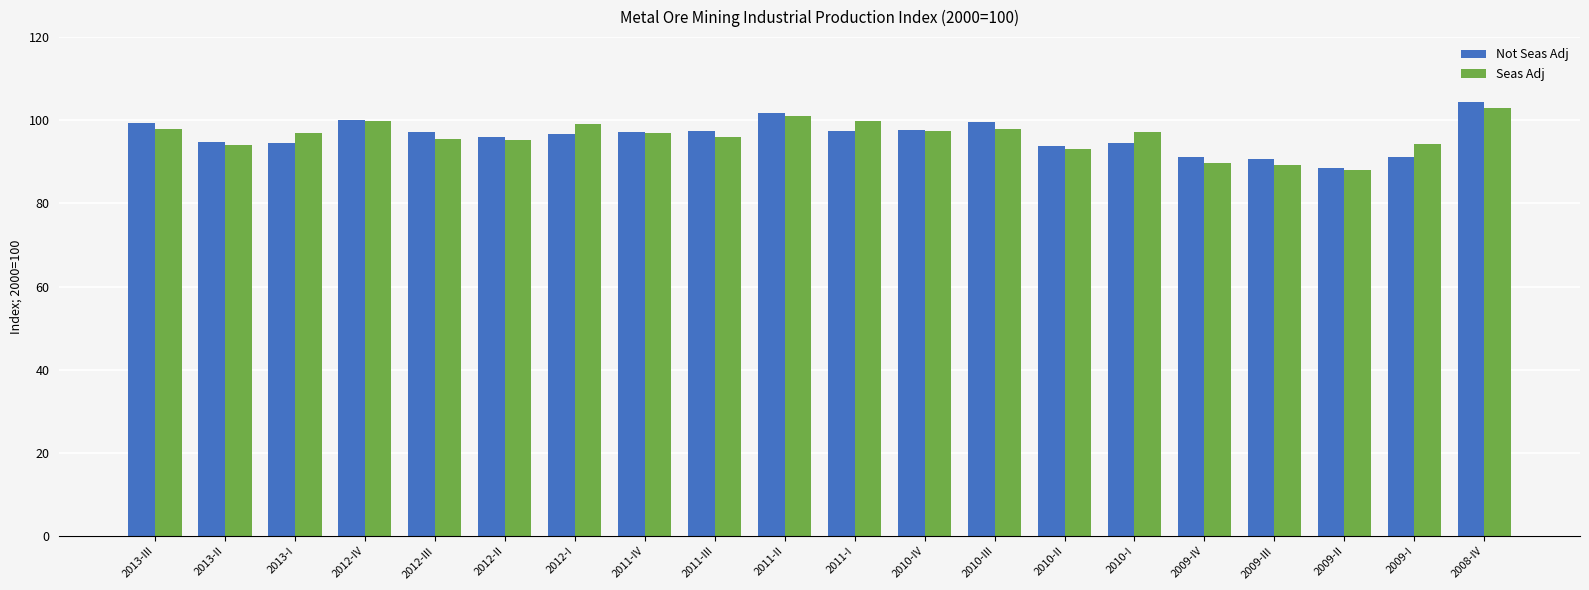

What is the label of the 16th bar from the right?

2012-III